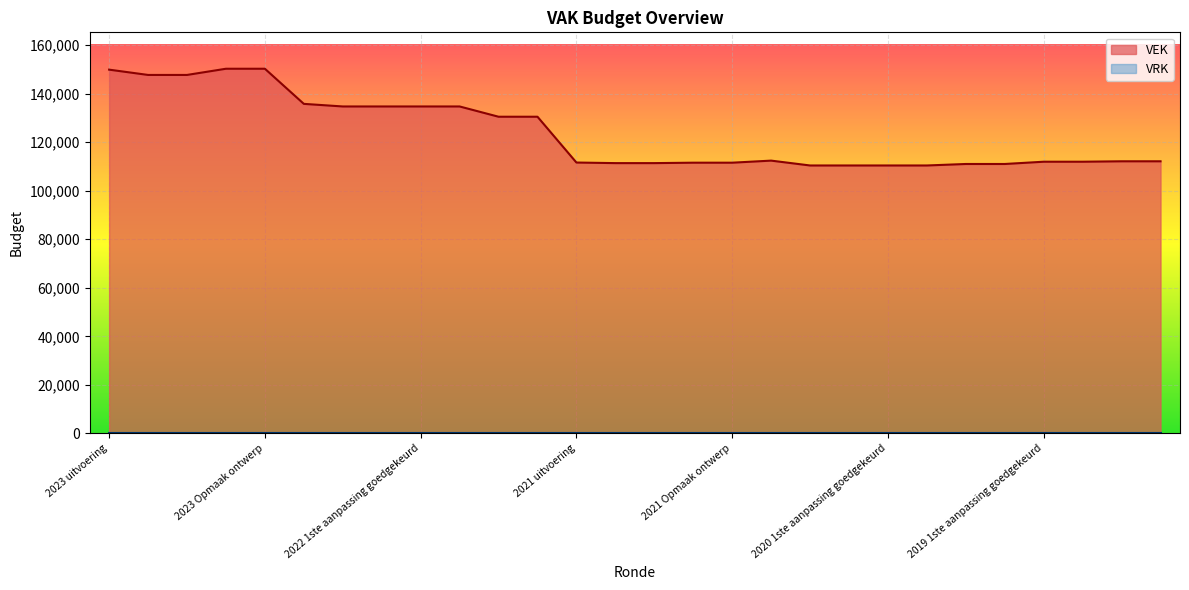

Where does the data first go above 112134?

2023 uitvoering